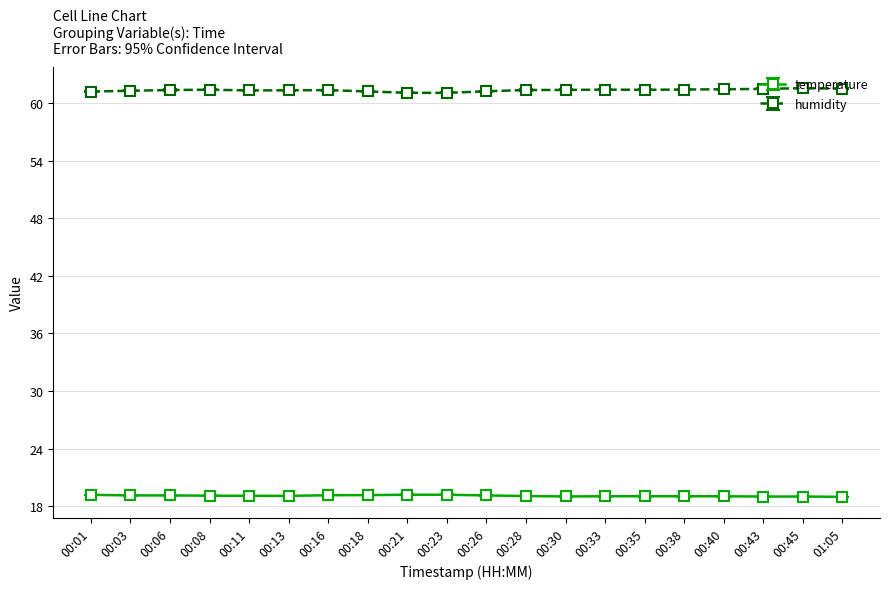

What is the difference between the temperature values at 00:06 and 00:45?

0.1